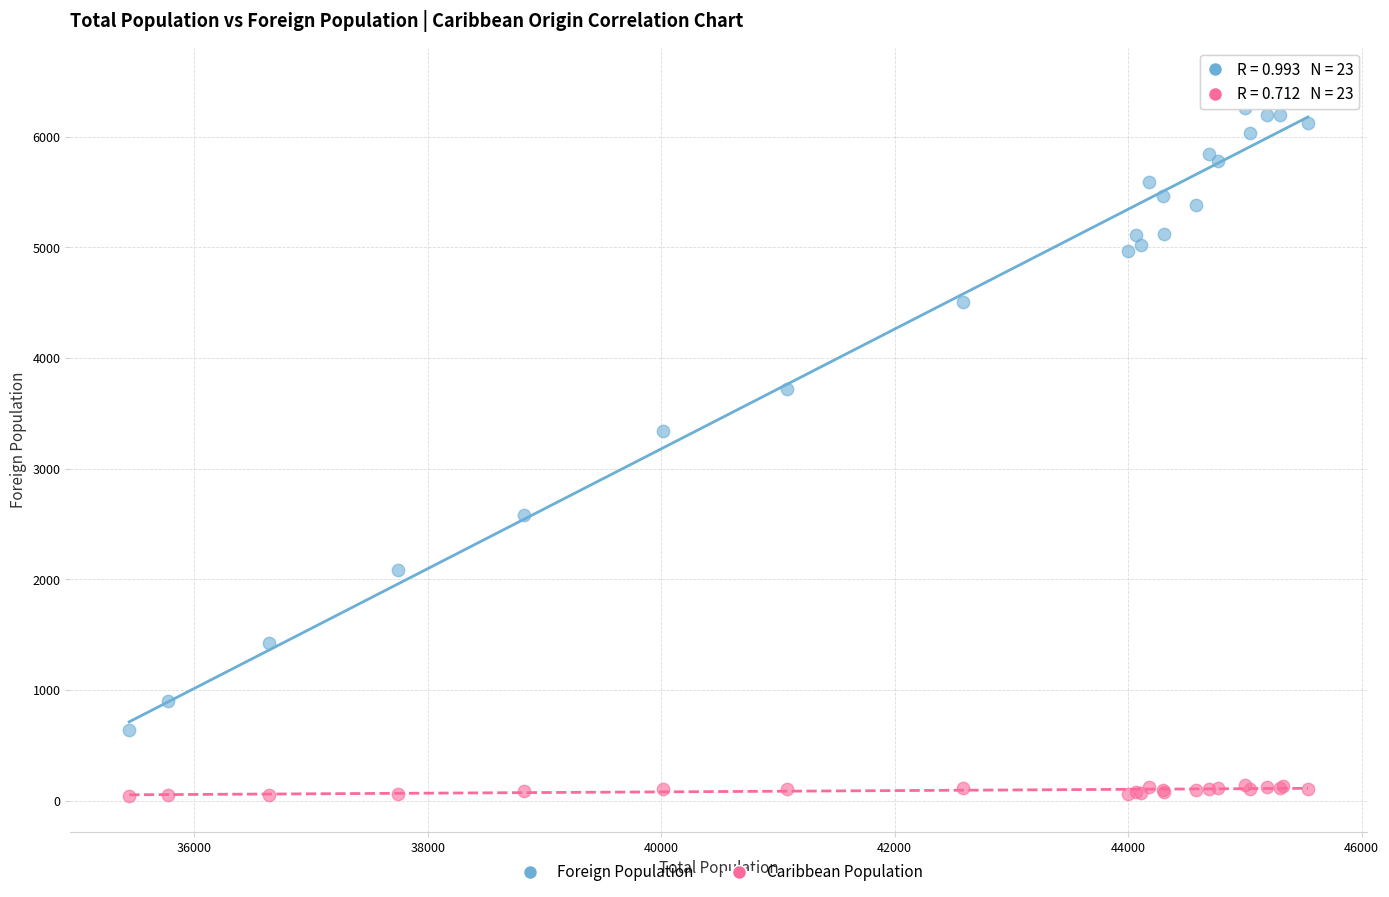

What are all the series names shown in the legend?

Foreign Population, Caribbean Population